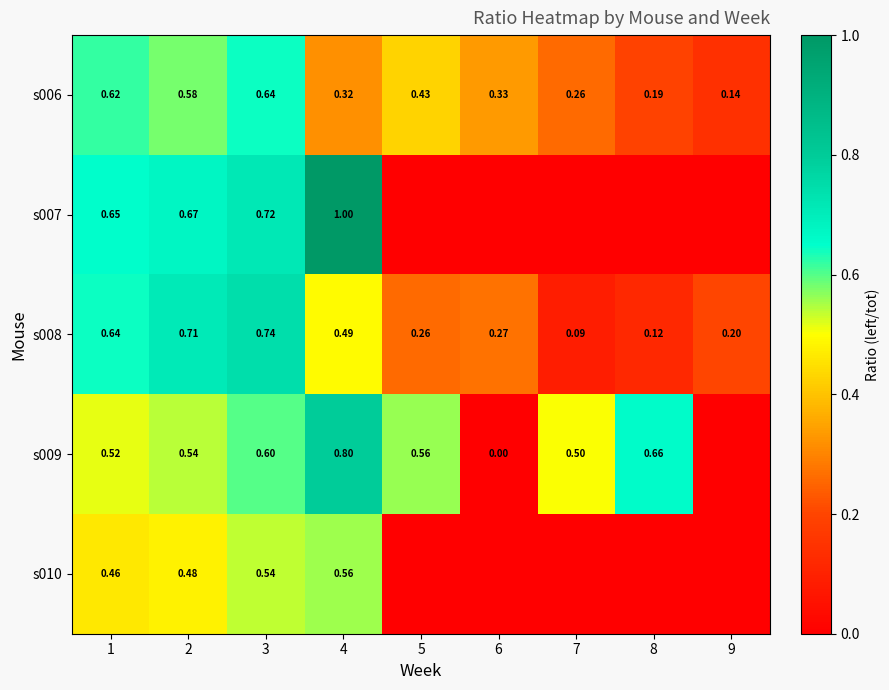

What value does the s009 series have at 2?

0.5